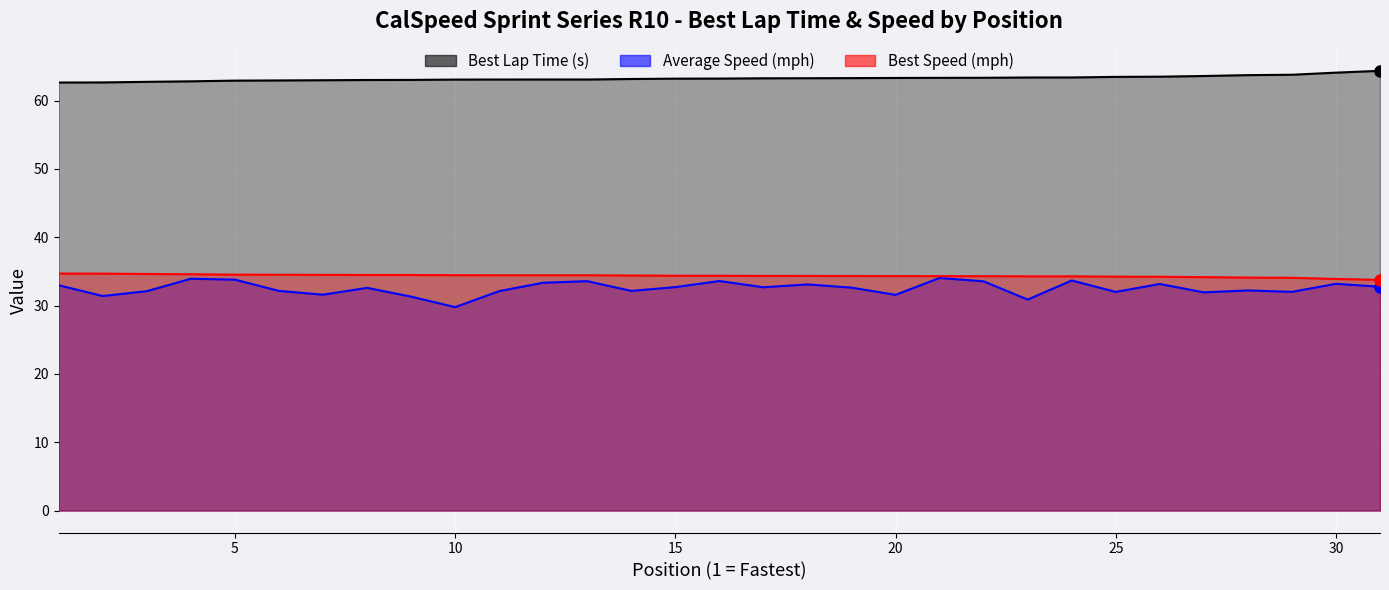

True or false: Best Lap Time has more than 2 interior local peaks.

False